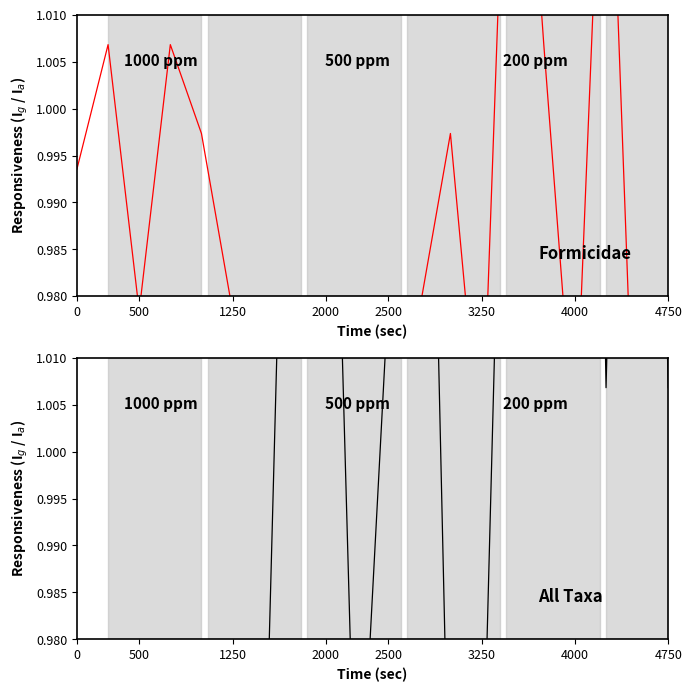

What are all the series names shown in the legend?

Formicidae (records 1-20), All Taxa (records 21-40)